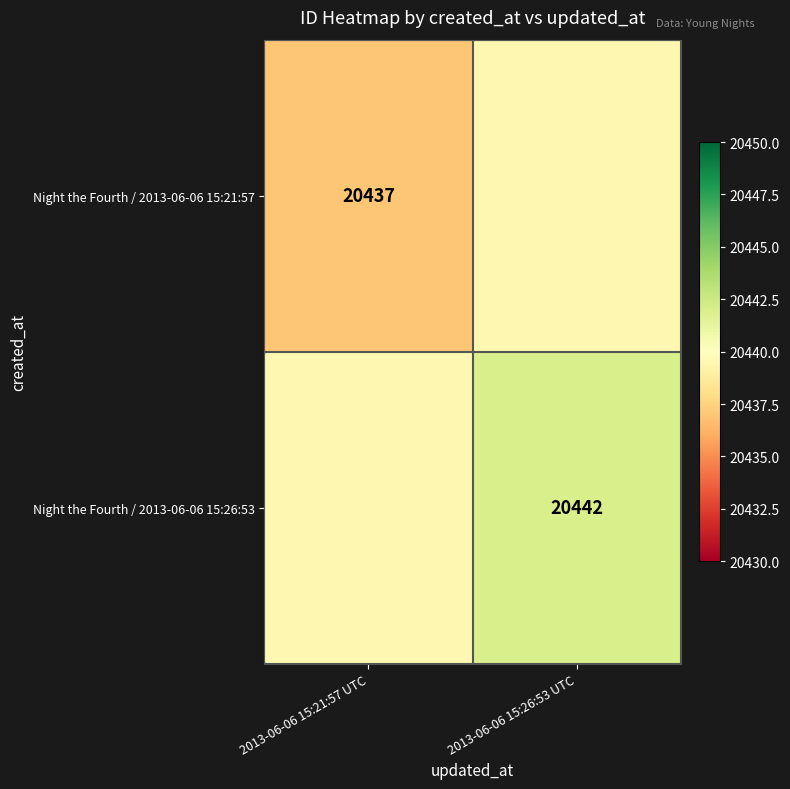

Which has a higher value, 2013-06-06 15:26:53 UTC or 2013-06-06 15:21:57 UTC?

2013-06-06 15:26:53 UTC